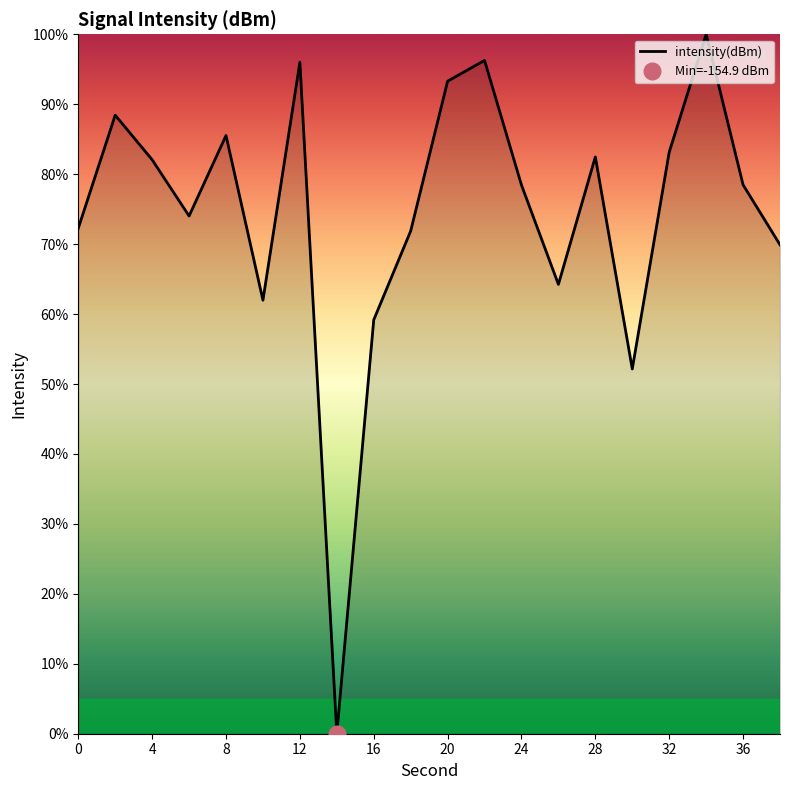

Which has a higher value, 22 or 6?

22